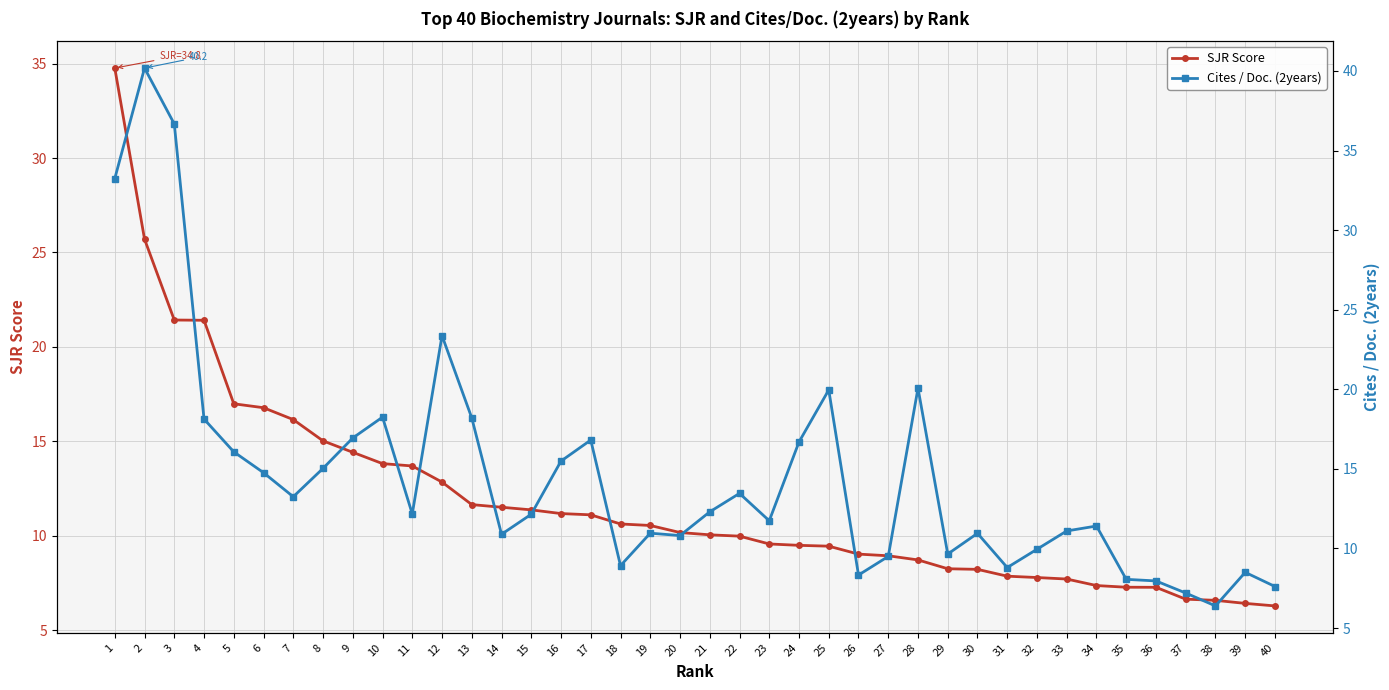

True or false: Cites / Doc. (2years) has more than 2 interior local peaks.

True